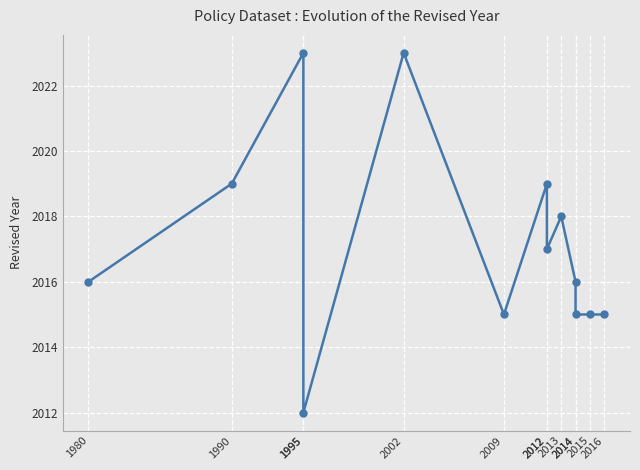

Which category has the lowest value across all series?

1995